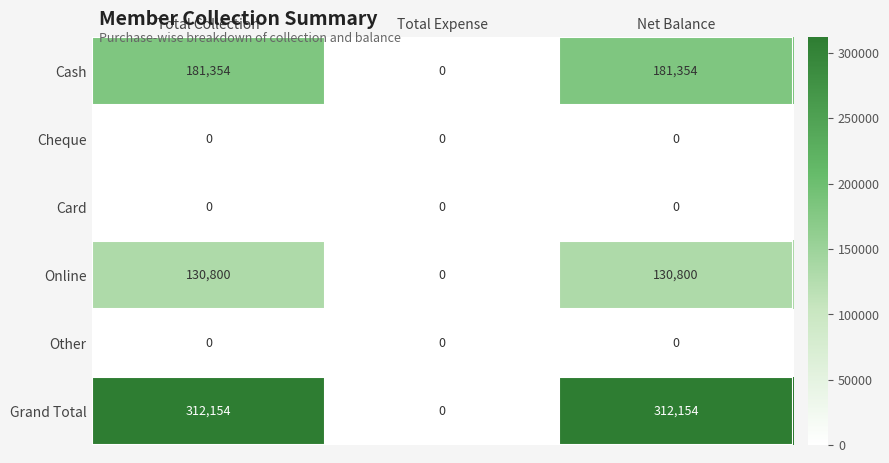

Which series has the largest range (max minus min)?

Grand Total